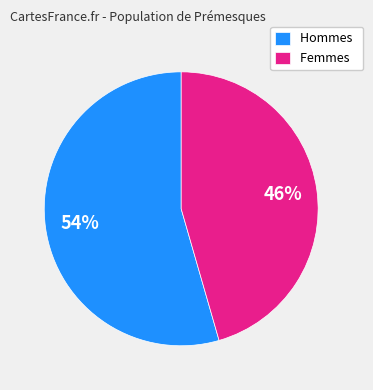

To the nearest percent, what is the average slice percentage?

50%